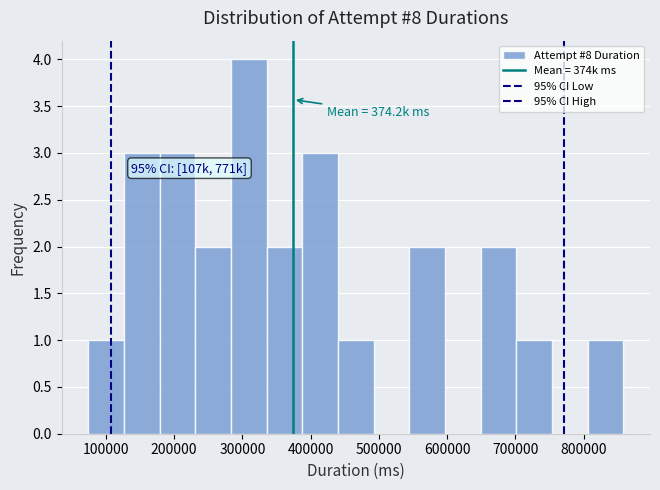

Which range on the x-axis has the tallest bar?

280000 to 340000